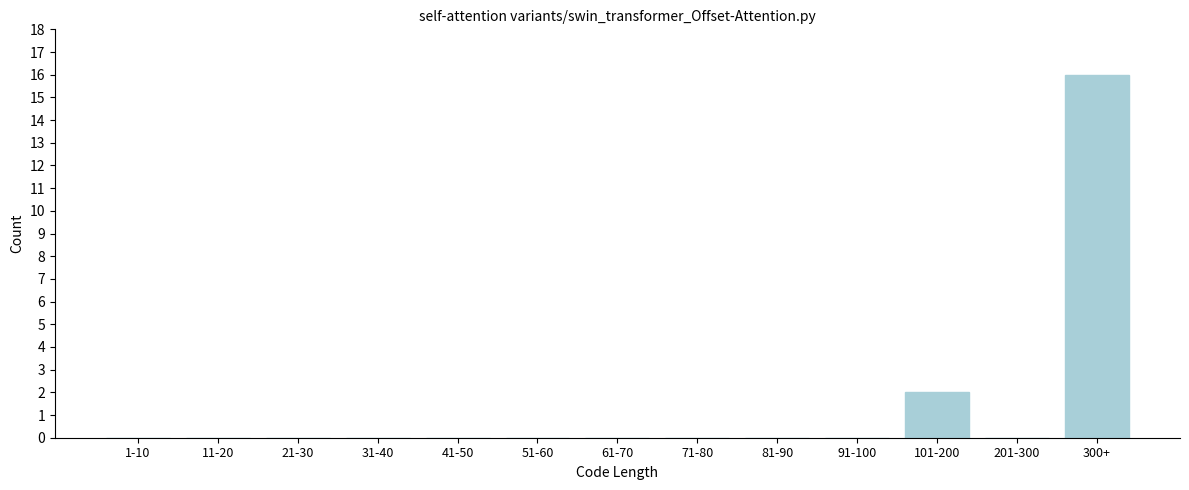

Reading left to right, list all the values displayed in this chart.

1-10=0	11-20=0	21-30=0	31-40=0	41-50=0	51-60=0	61-70=0	71-80=0	81-90=0	91-100=0	101-200=2	201-300=0	300+=16